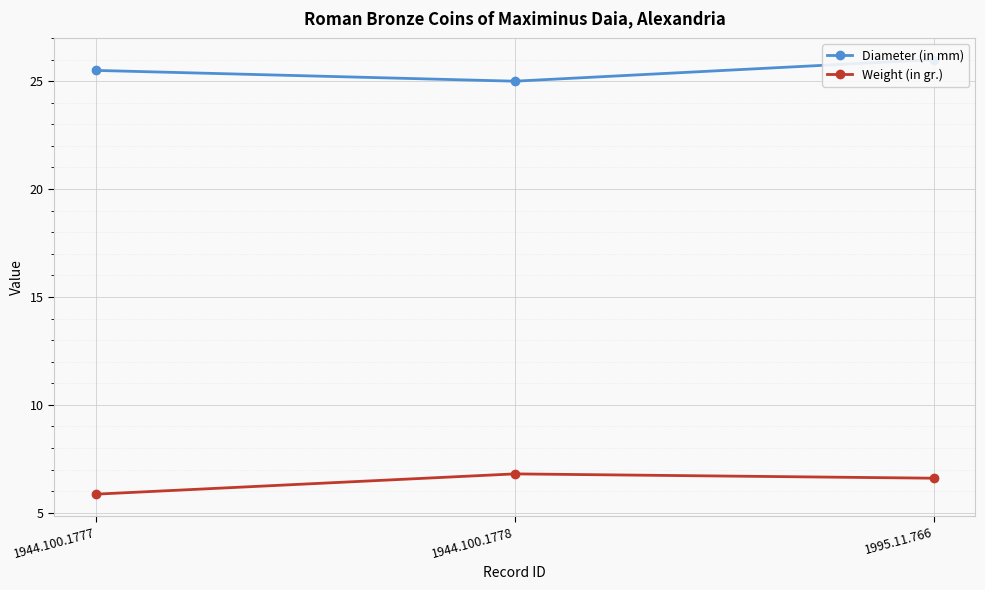

Which series changed the most between 1944.100.1778 and 1995.11.766?

Diameter (in mm)